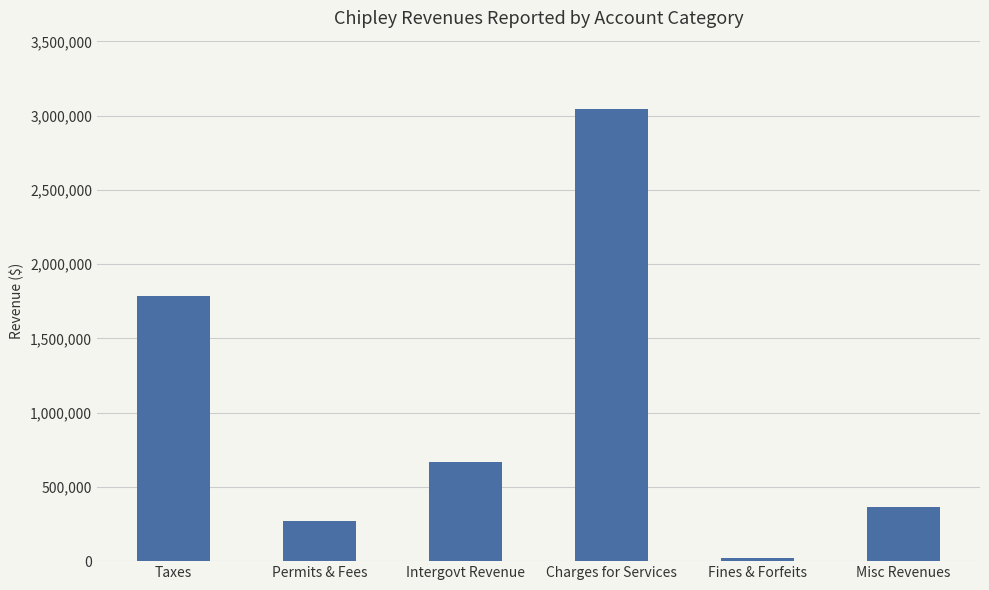

Read the value at Charges for Services.

3048313